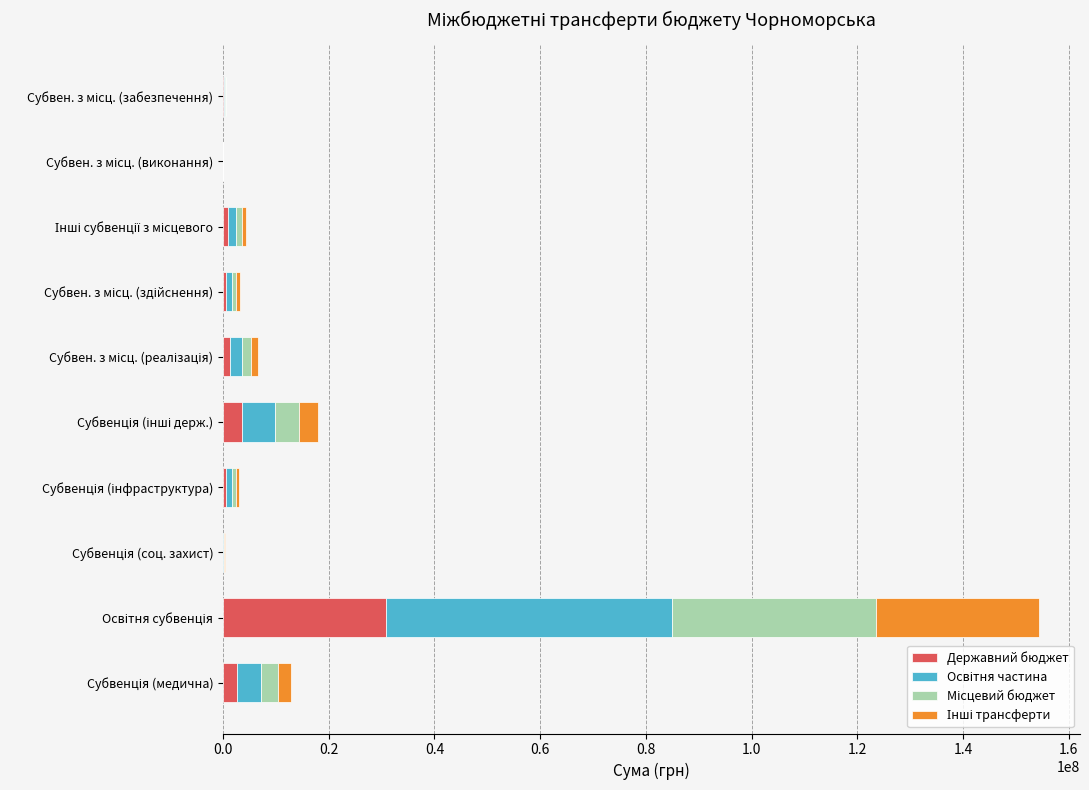

What is the sum of all Державний бюджет values?

40715264.6